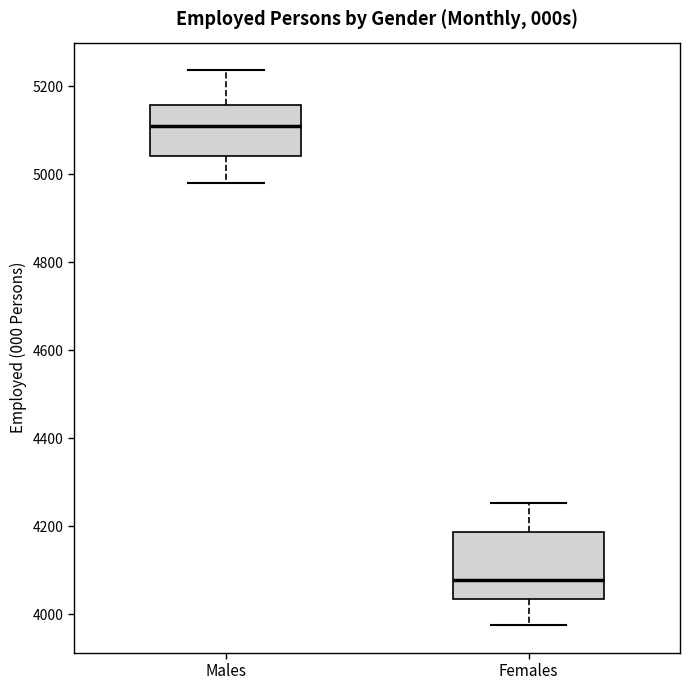

Reading left to right, read every box against the y-axis: the position of its median line, the range the box covers, and the ends of its whiskers. The values are not printed on the chart, so give them approximately, as read against the axis.

Males: median 5100, box 5040 to 5160, whiskers 4980 to 5240
Females: median 4080, box 4040 to 4180, whiskers 3980 to 4260